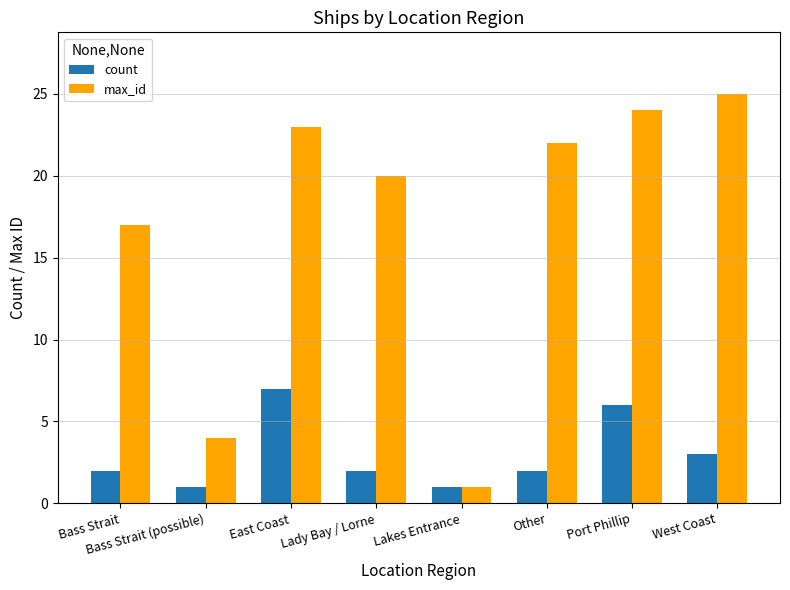

What is the maximum value shown in the chart?

25